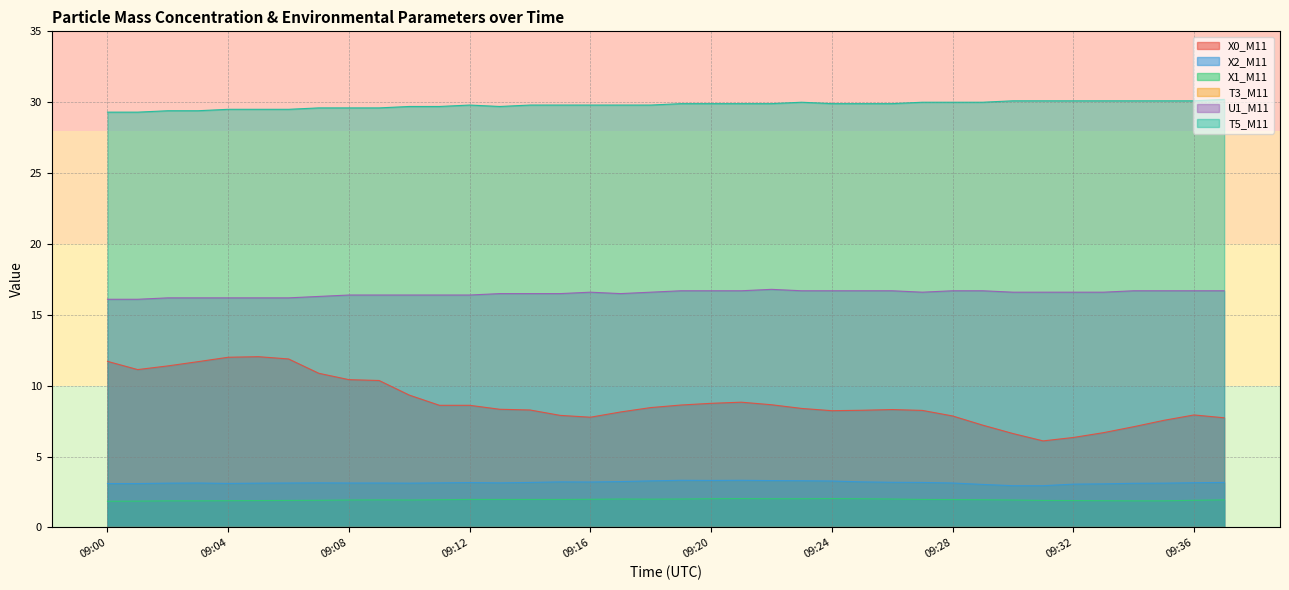

True or false: X0_M11 and X1_M11 cross at least once.

False